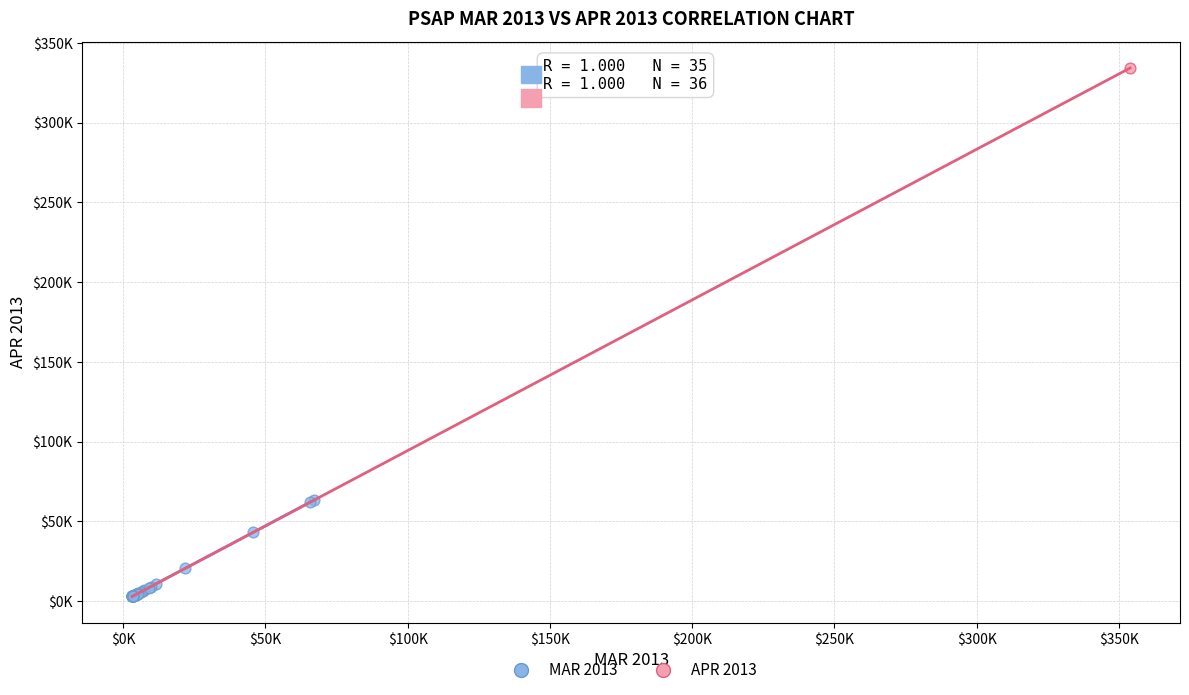

What are all the series names shown in the legend?

MAR 2013, APR 2013